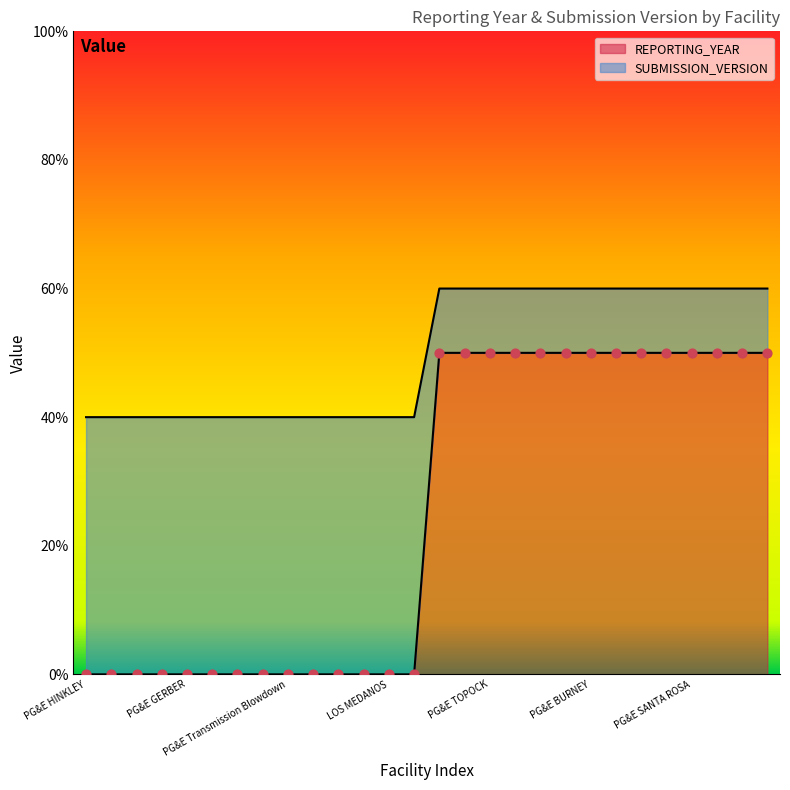

Which series reaches the maximum Y coordinate?

SUBMISSION_VERSION